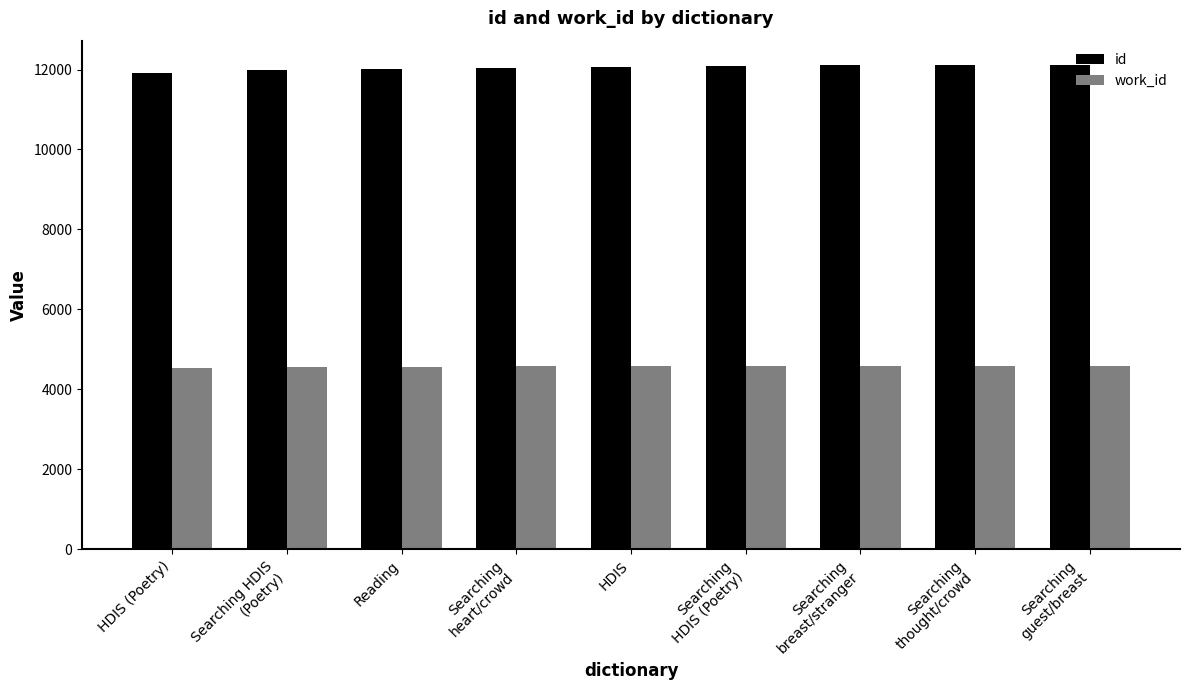

What is the spread (max minus min) of values at HDIS (Poetry)?

7388.0